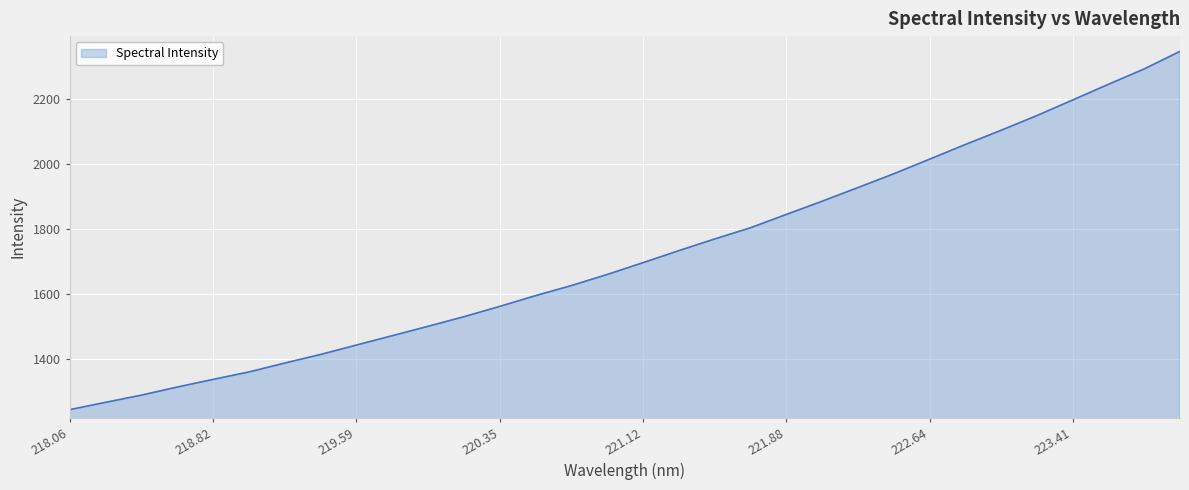

What is the greatest value displayed?

2348.2